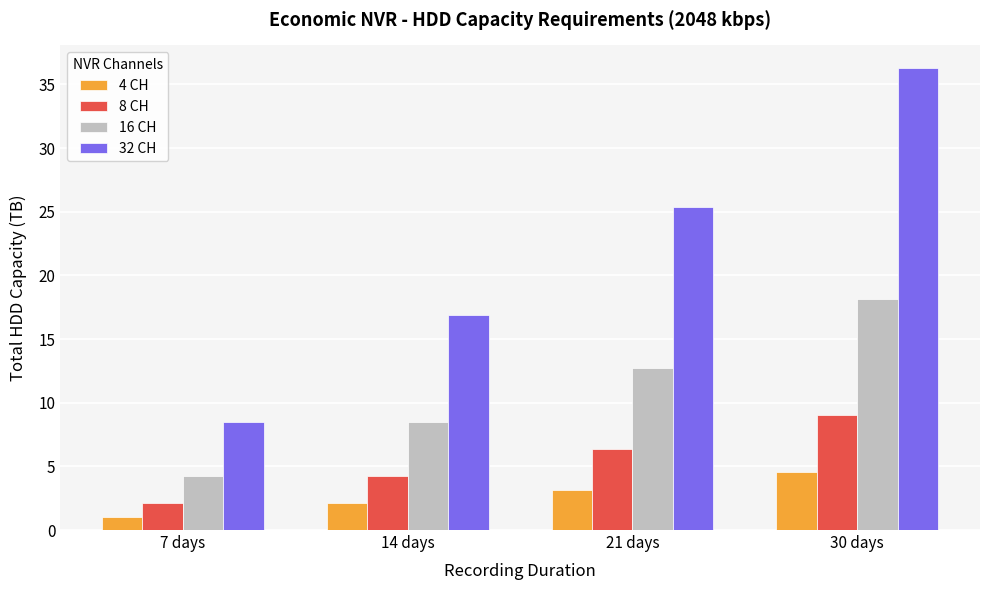

What is the total value across all series at 14 days?

31.7